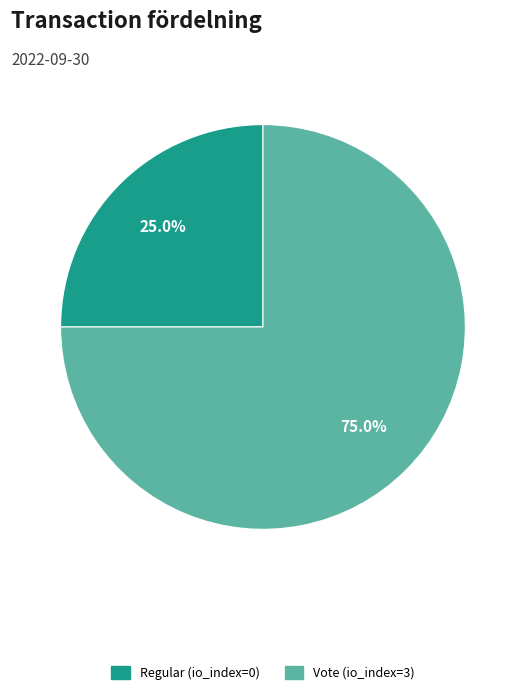

What percentage is the Regular (io_index=0) slice, to the nearest percent?

25%